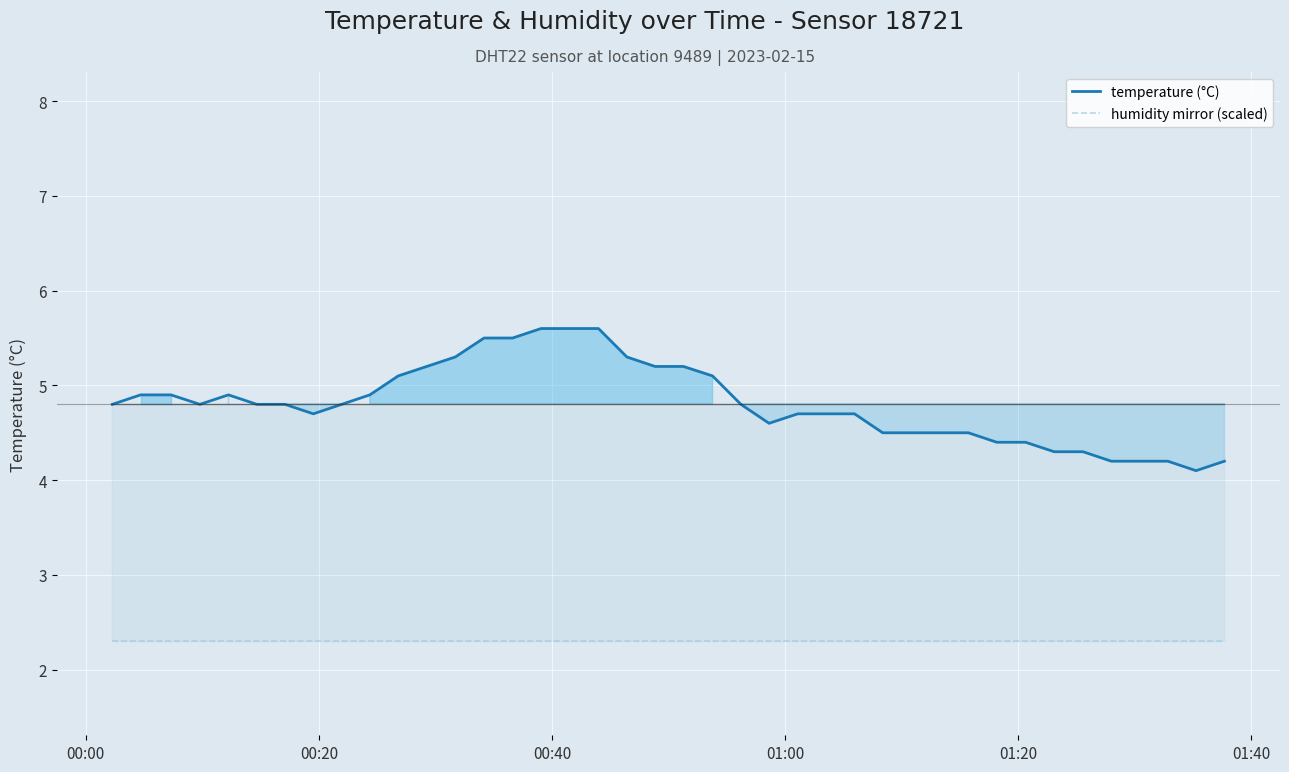

What is the minimum value for temperature (°C)?

4.1